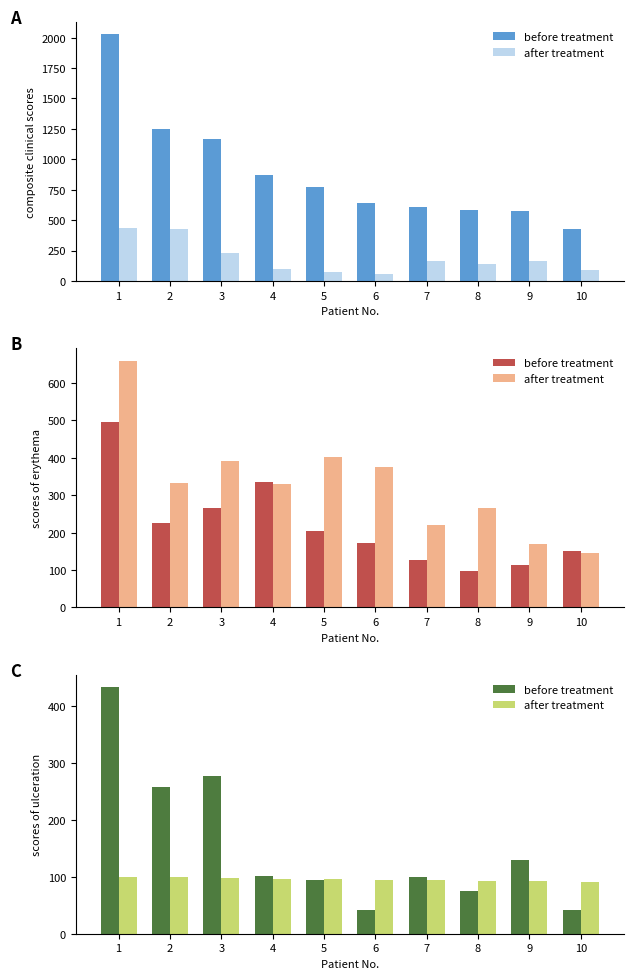

How many data points in after treatment are less than 96?

5